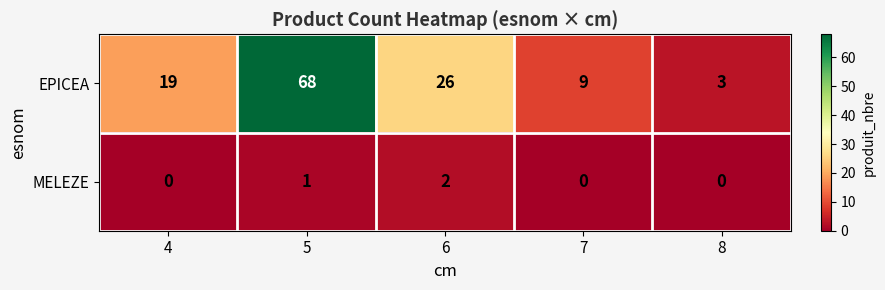

What is the sum of all EPICEA values?

125